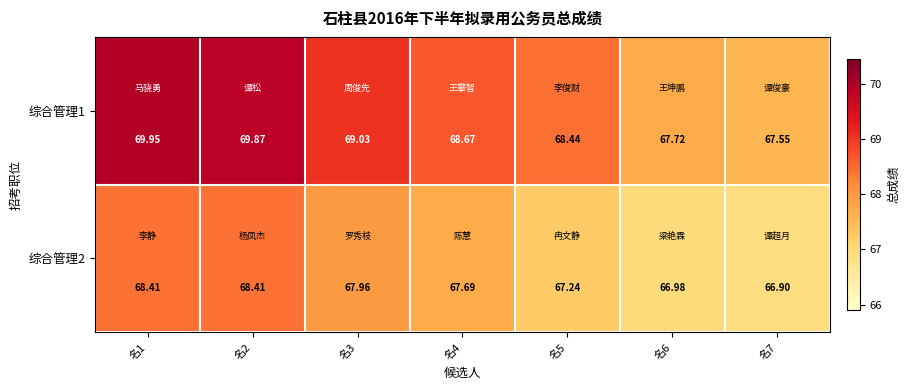

Is the value of 综合管理1 at 名7 greater than the value of 综合管理2 at 名6?

Yes